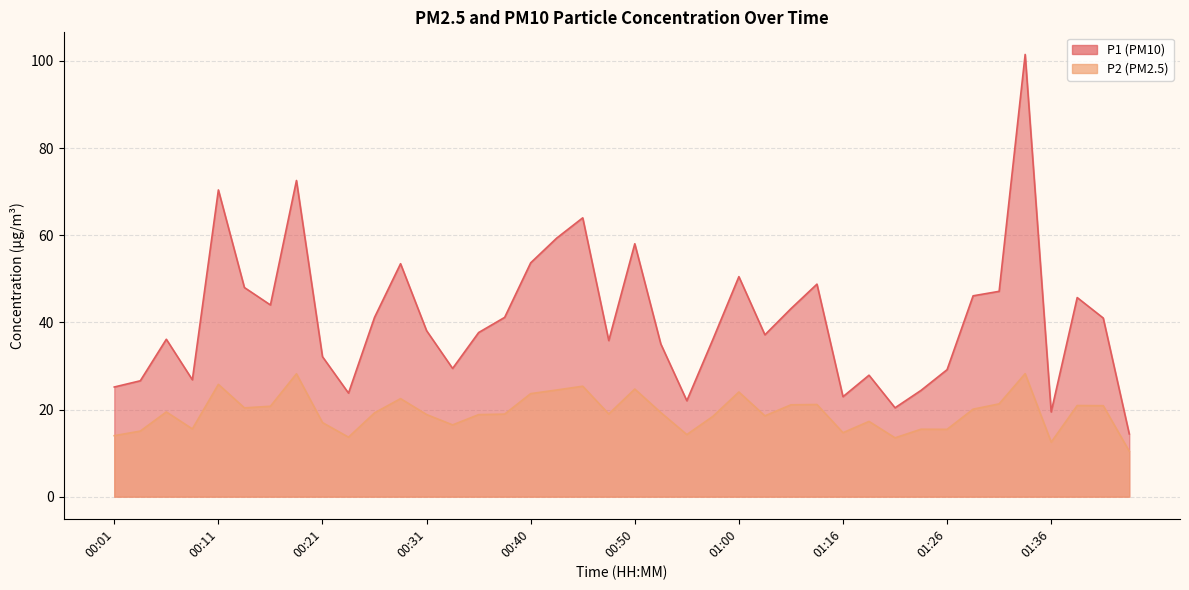

Rank the series by their maximum value, from highest to lowest.

P1, P2